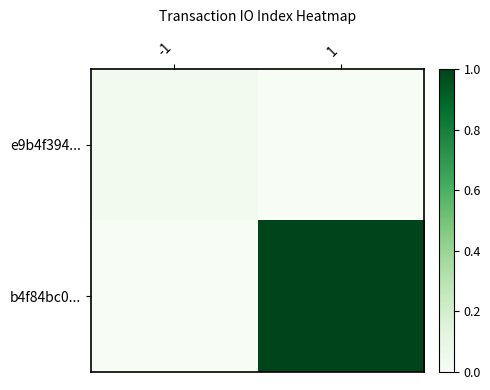

Reading right to left, extract all data points from this chart.

e9b4f394...: 1=0.0	-1=0.0
b4f84bc0...: 1=1.0	-1=0.0